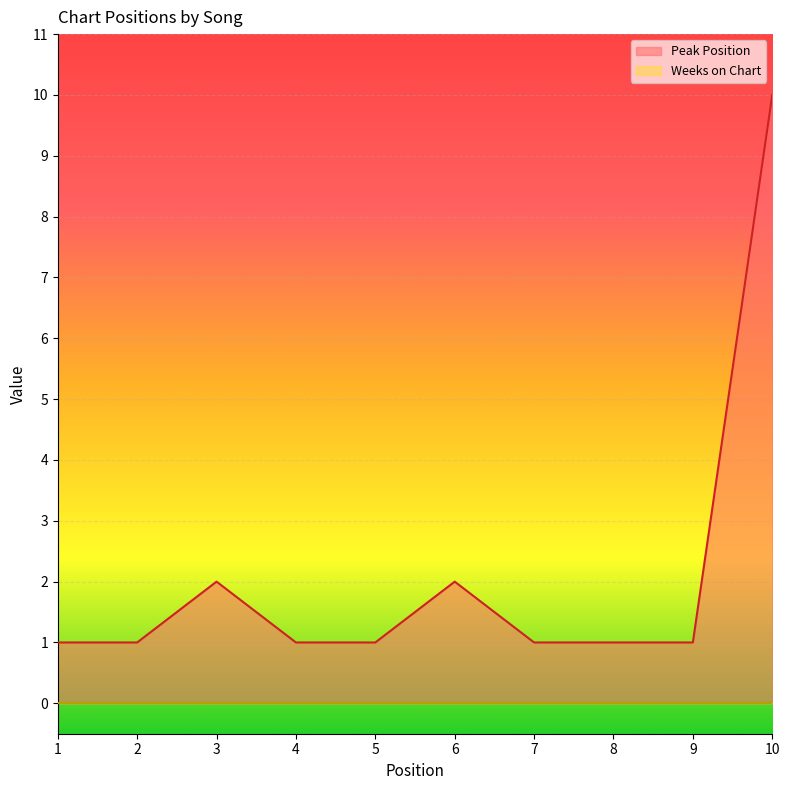

Which has a higher value, 1 or 2?

1